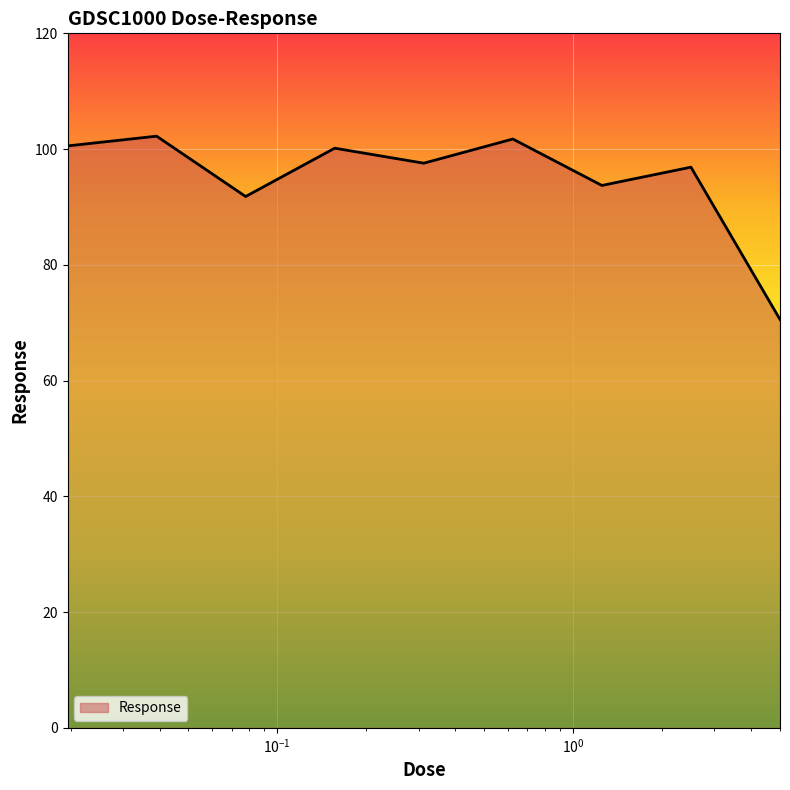

What is the difference between the maximum and minimum values?

31.7